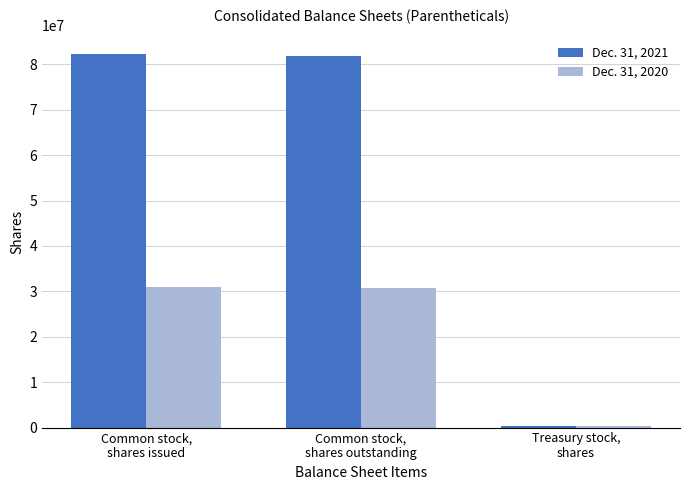

How many data points in Dec. 31, 2020 are less than 30676579?

1